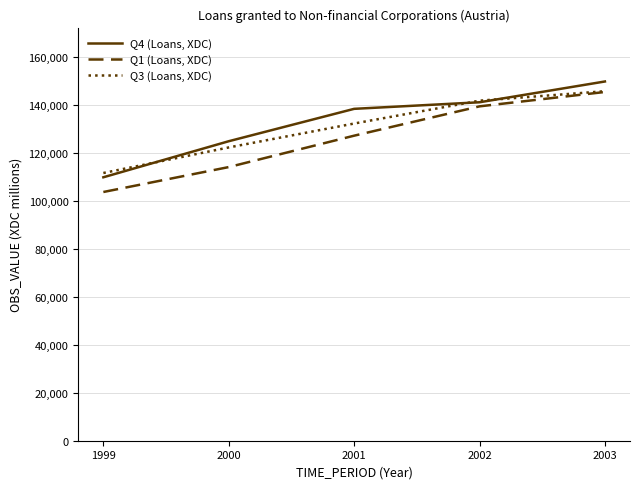

What is the difference between the Q4 (Loans, XDC) values at 2003 and 2002?

8669